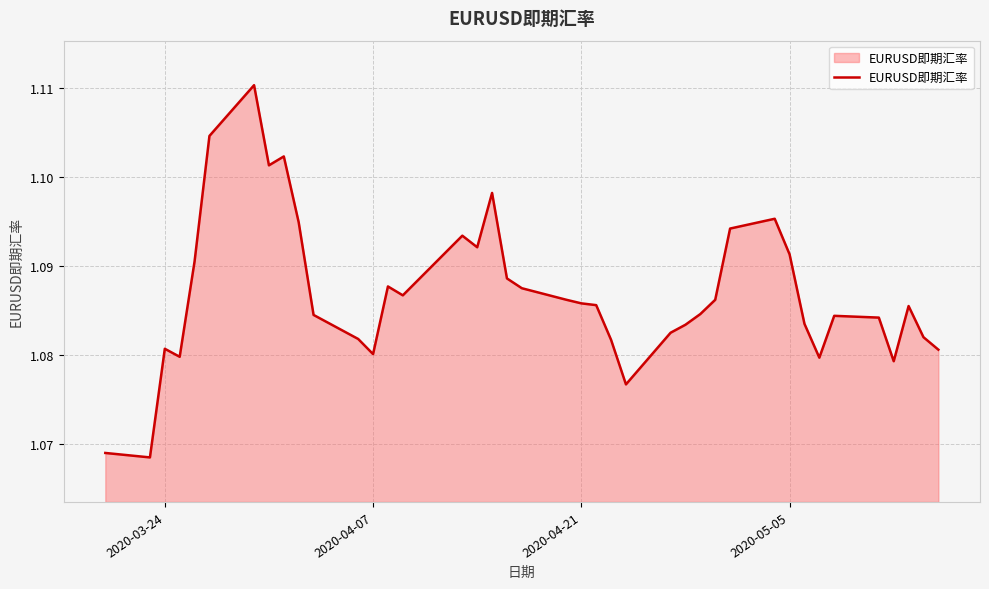

How many points are lower than both their immediate neighbors (excluding endpoints)?

9